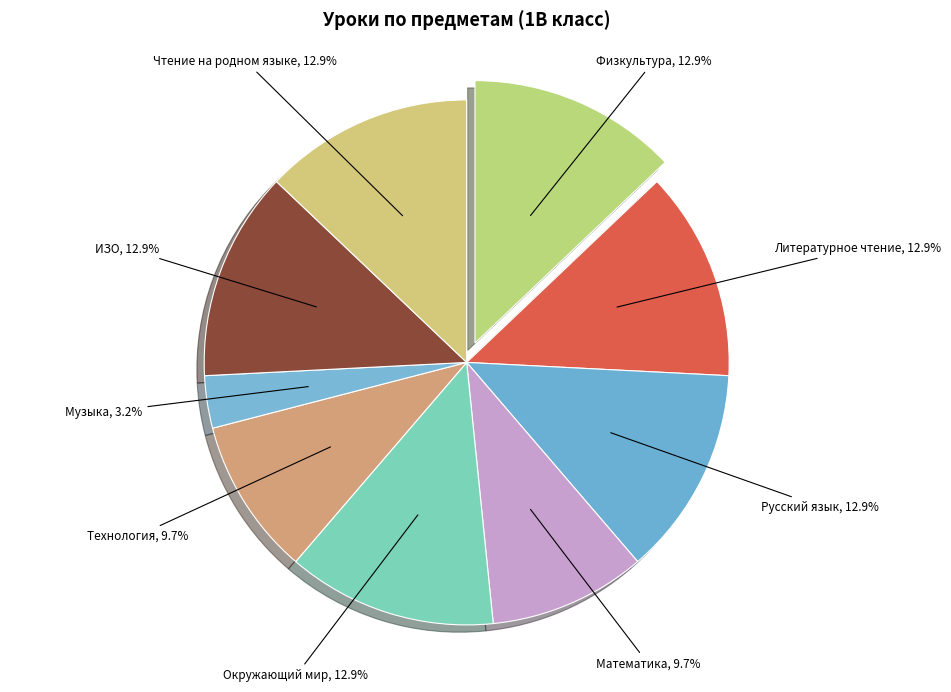

To the nearest percent, what is the difference between the Музыка and Литературное чтение slice percentages?

10%